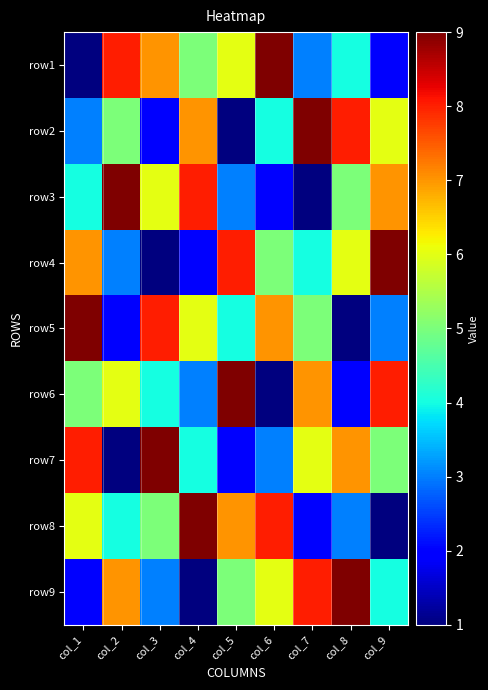

Rank the series at col_3 from lowest to highest value.

row4, row2, row9, row6, row8, row3, row1, row5, row7